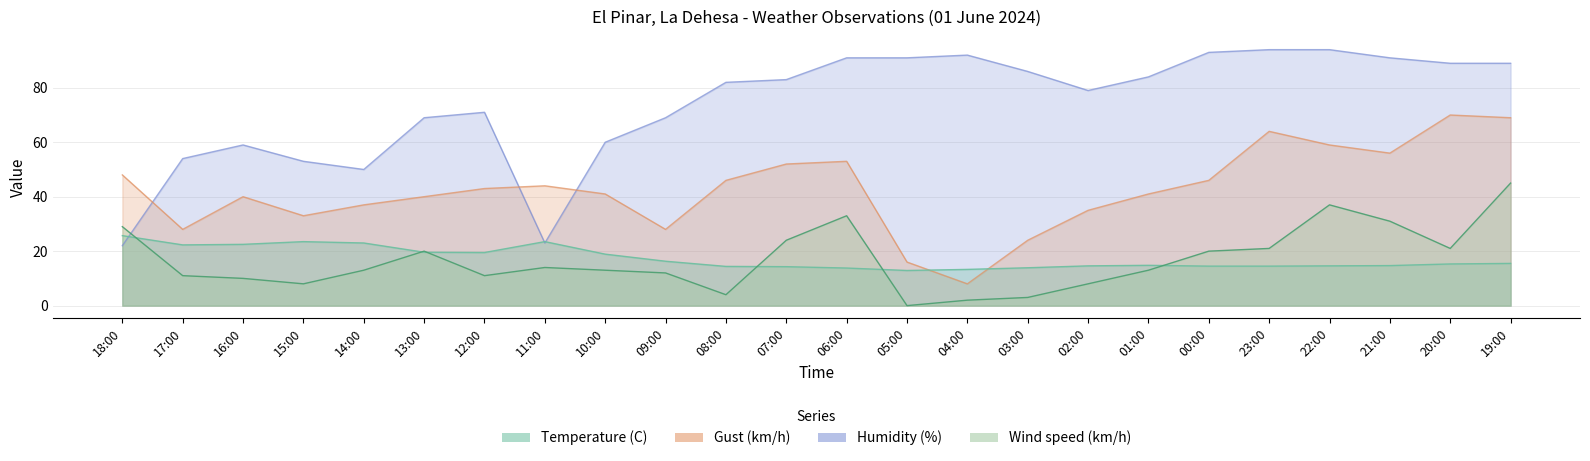

Reading left to right, list all the values displayed in this chart.

Temperature (C): 25.7	22.3	22.5	23.5	23.0	19.6	19.5	23.5	18.9	16.3	14.4	14.3	13.8	12.9	13.3	13.9	14.6	14.8	14.5	14.5	14.6	14.7	15.3	15.5
Wind speed (km/h): 29.0	11.0	10.0	8.0	13.0	20.0	11.0	14.0	13.0	12.0	4.0	24.0	33.0	0.0	2.0	3.0	8.0	13.0	20.0	21.0	37.0	31.0	21.0	45.0
Gust (km/h): 48.0	28.0	40.0	33.0	37.0	40.0	43.0	44.0	41.0	28.0	46.0	52.0	53.0	16.0	8.0	24.0	35.0	41.0	46.0	64.0	59.0	56.0	70.0	69.0
Humidity (%): 22.0	54.0	59.0	53.0	50.0	69.0	71.0	23.0	60.0	69.0	82.0	83.0	91.0	91.0	92.0	86.0	79.0	84.0	93.0	94.0	94.0	91.0	89.0	89.0